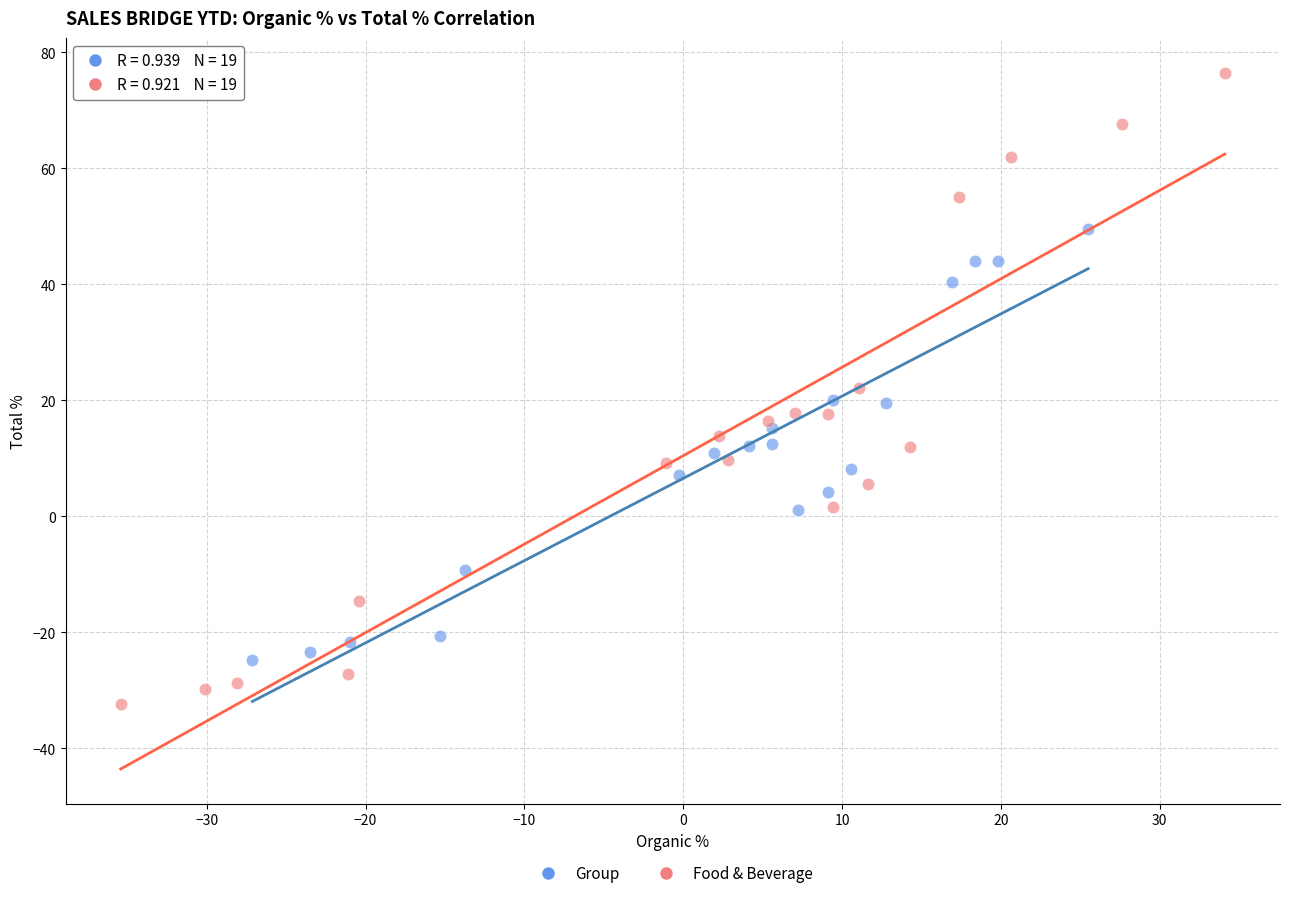

Which series reaches the minimum Y coordinate?

Food & Beverage